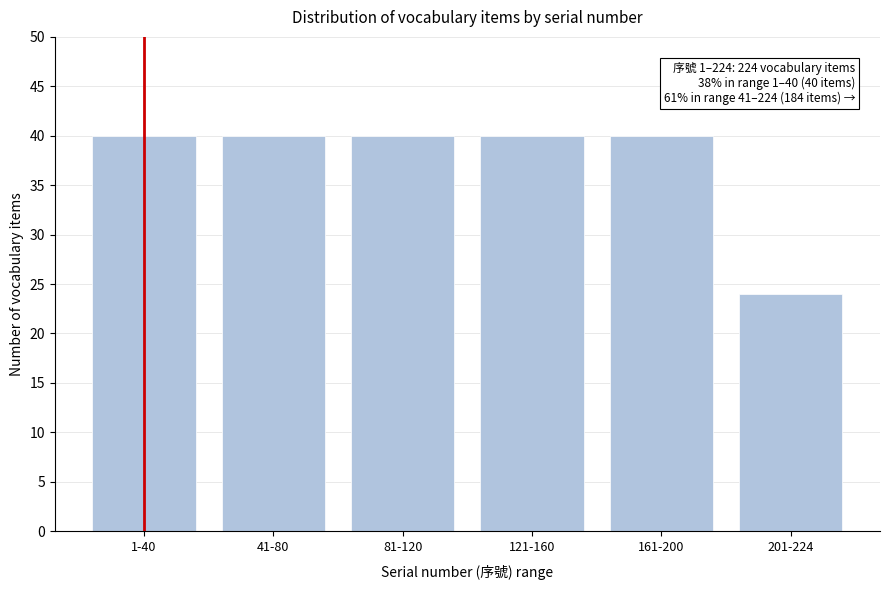

Reading left to right, list all the values displayed in this chart.

1-40=40	41-80=40	81-120=40	121-160=40	161-200=40	201-224=24